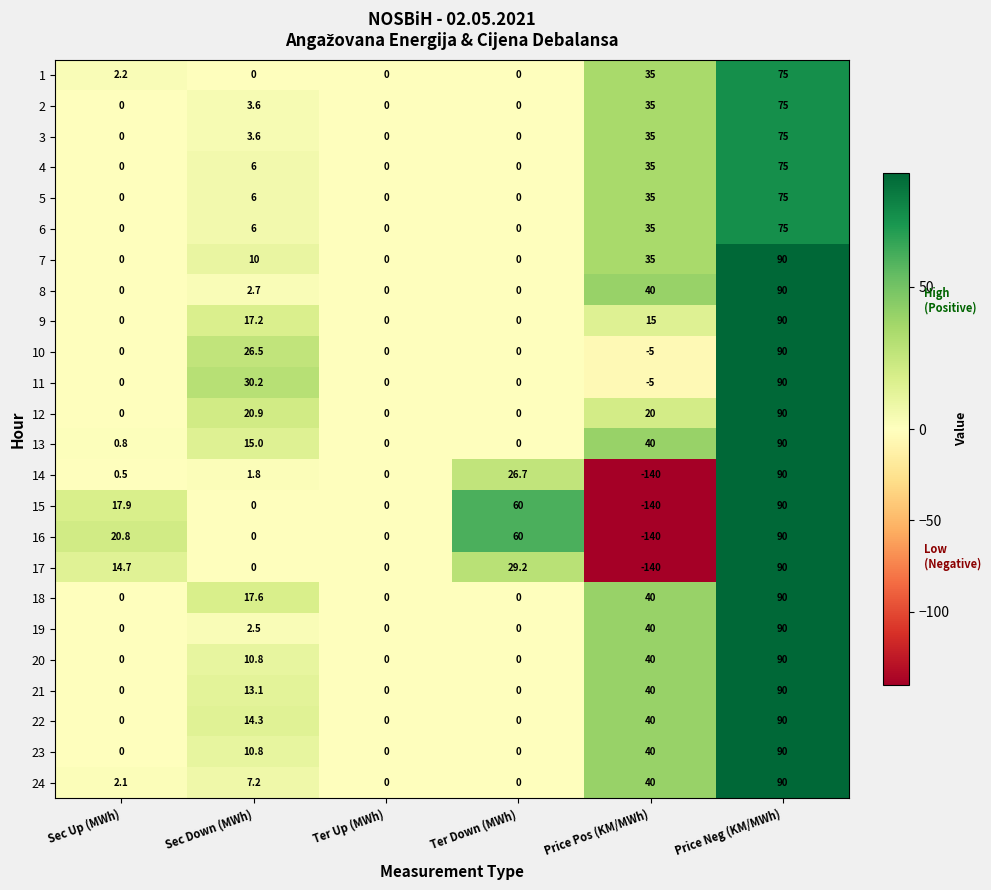

Is it true that 1 equals 21.0 at Price Pos (KM/MWh)?

False